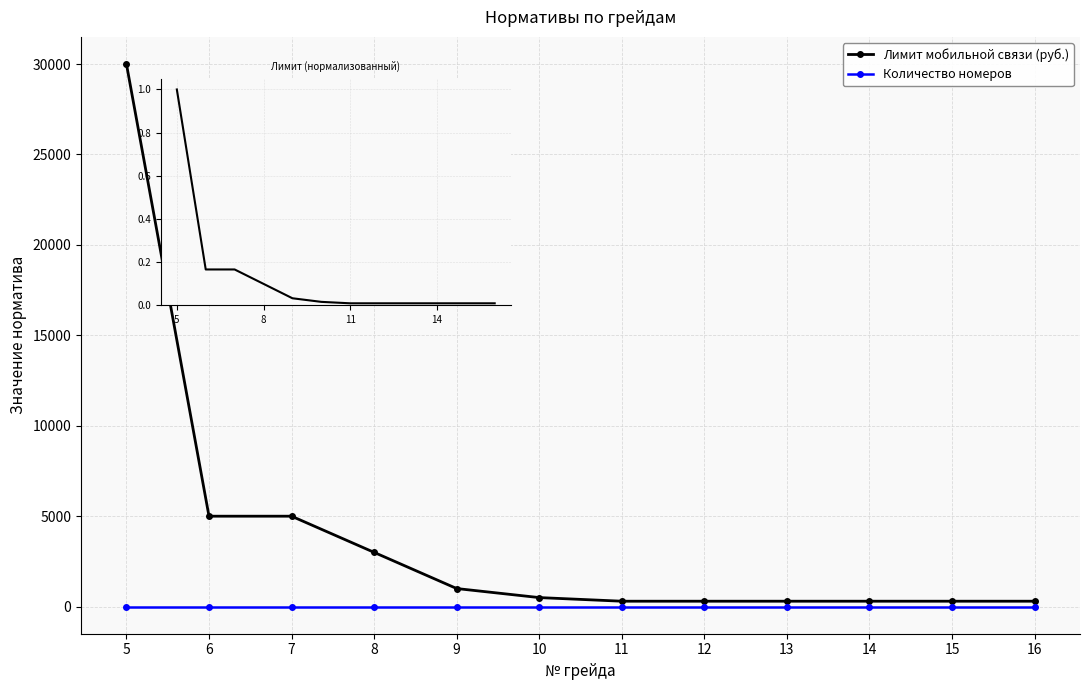

What value does the Количество номеров series have at 8?

2